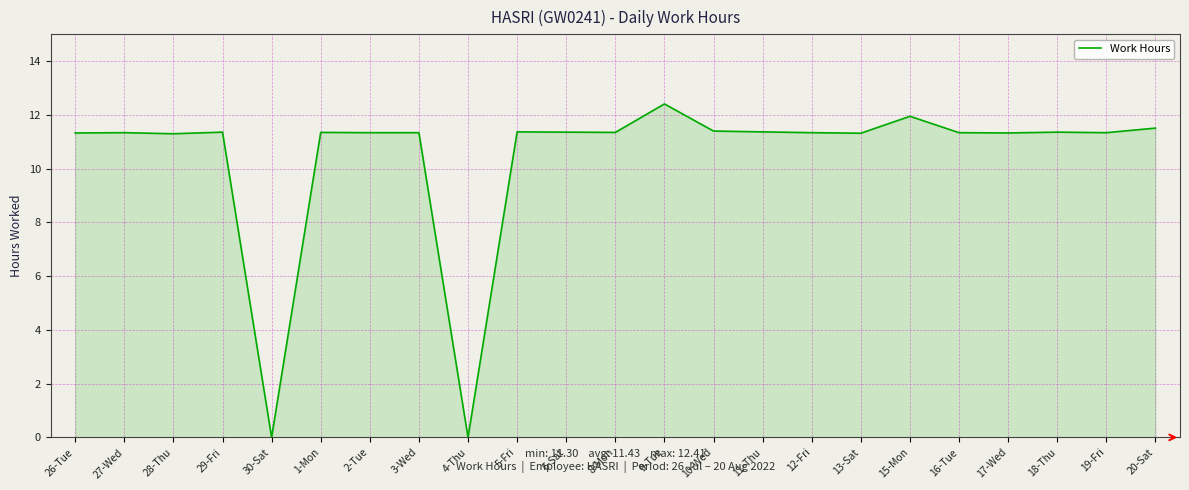

Does the chart have visible grid lines?

Yes